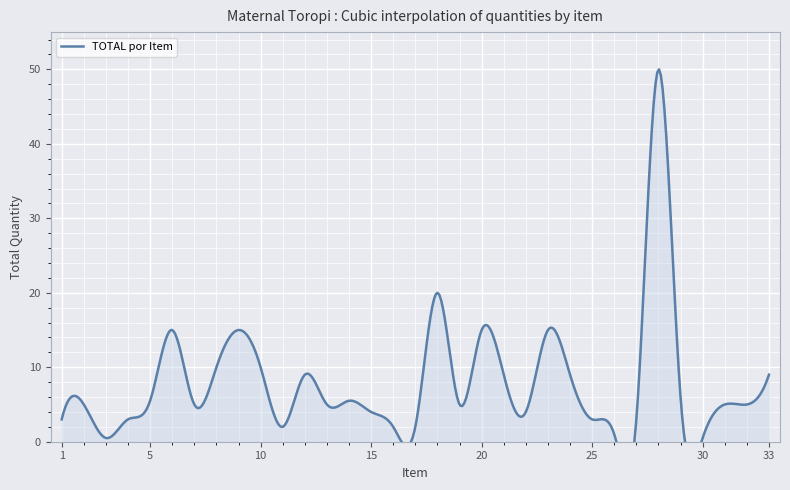

At which category does the data reach its first local valley?

3